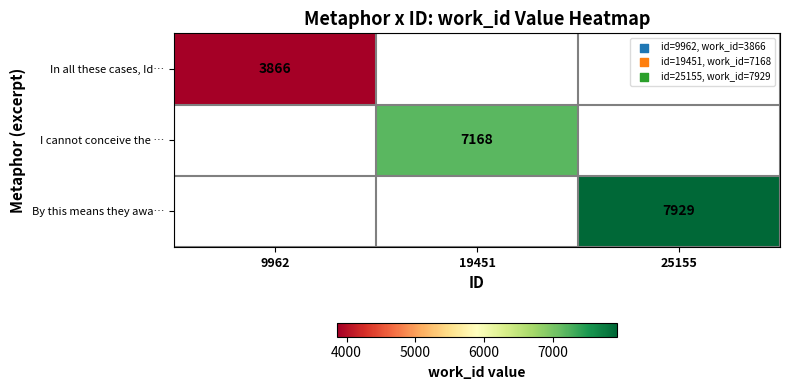

The value of By this means they awa… at 25155 is 12094. True or false?

False